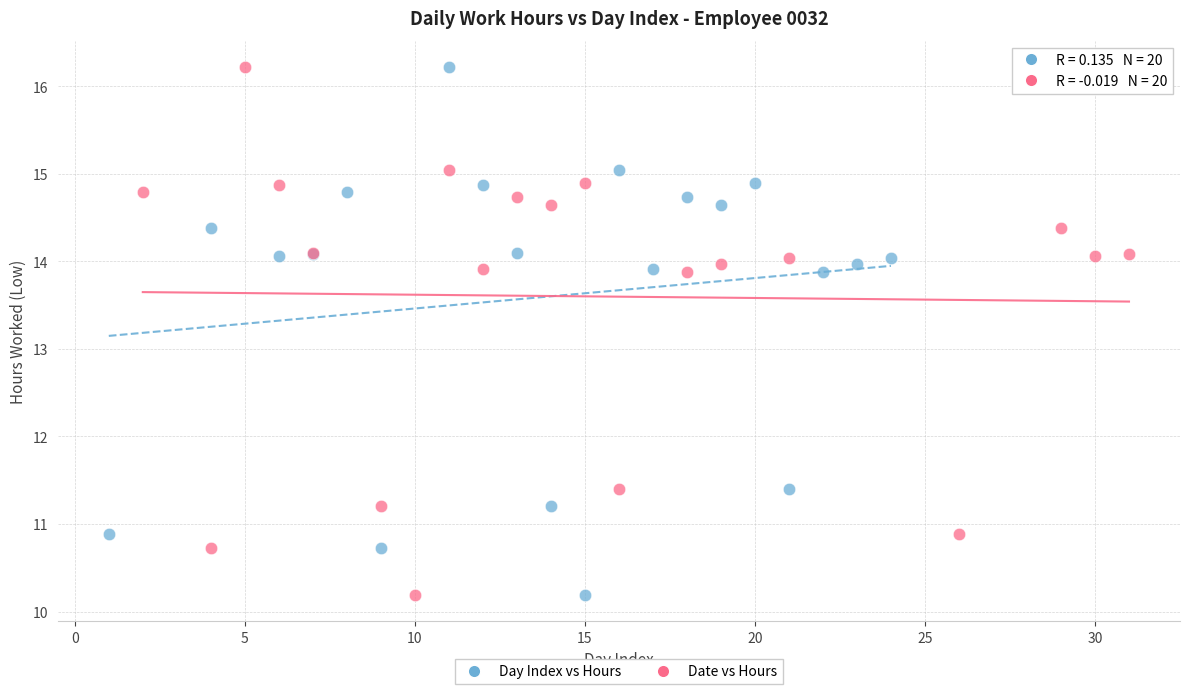

What are all the series names shown in the legend?

Day Index vs Hours, Date vs Hours